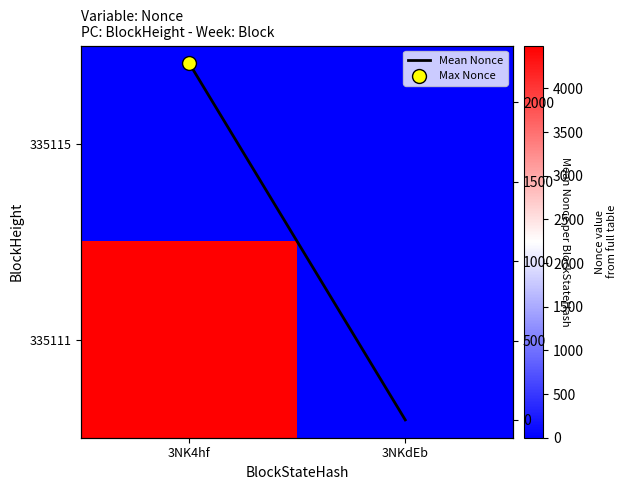

Between 3NK4hf and 3NKdEb, which is larger?

3NK4hf